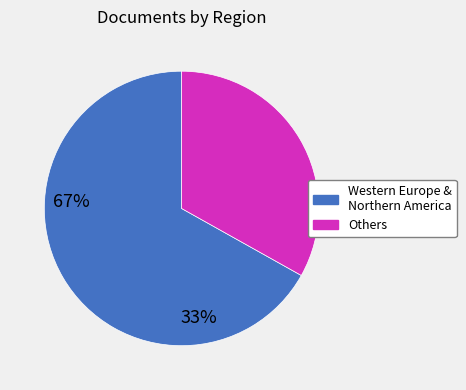

Is there any slice that represents more than half of the pie?

Yes